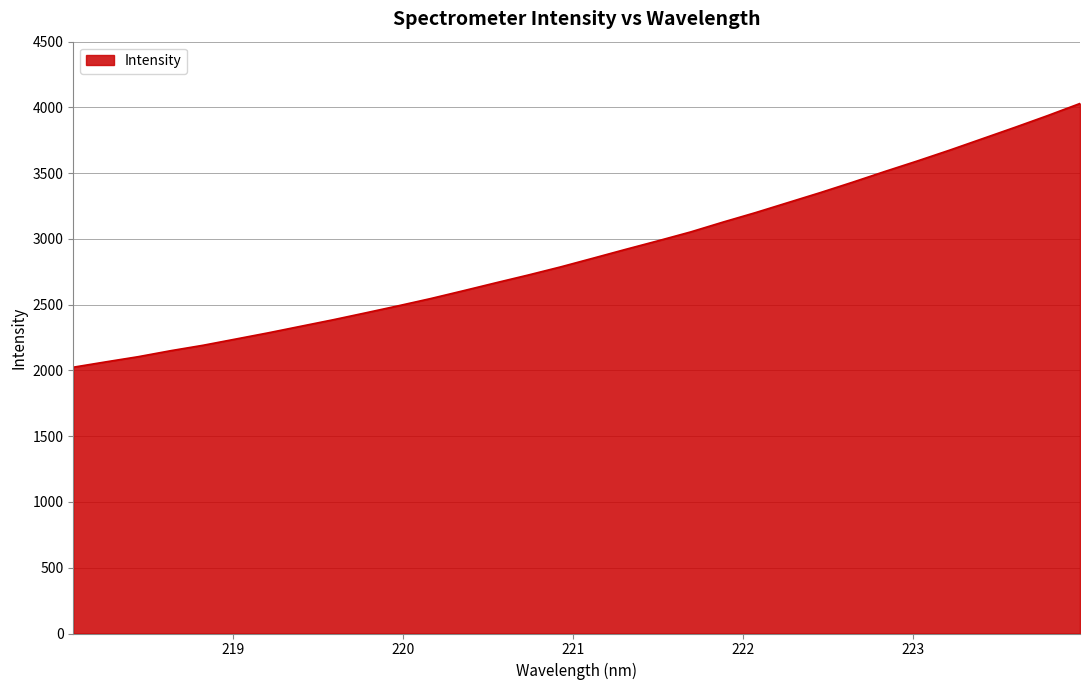

What is the greatest value displayed?

4030.1